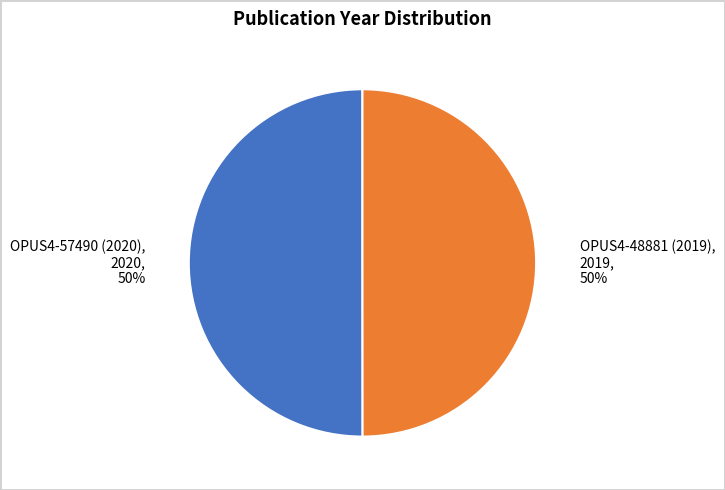

Is the sum of OPUS4-48881 (2019), 2019, 50% and OPUS4-57490 (2020), 2020, 50% greater than half?

Yes